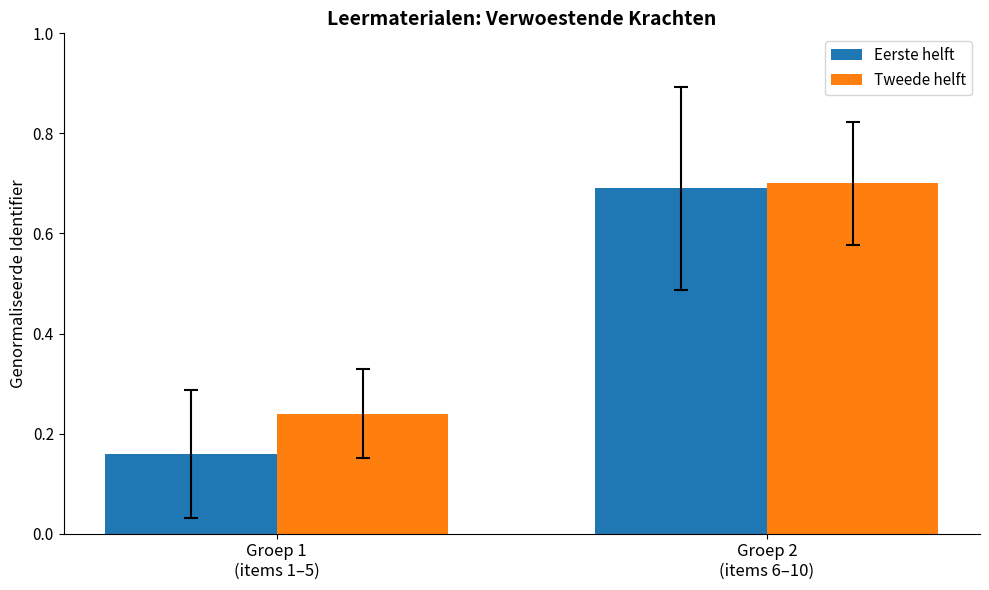

Rank the series by their average value, from lowest to highest.

Eerste helft, Tweede helft